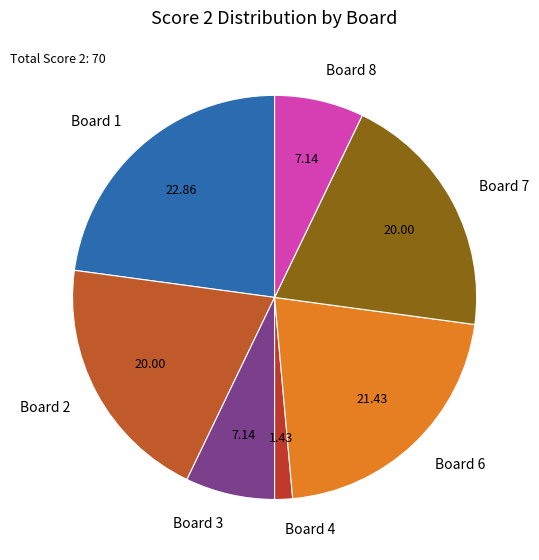

Between Board 7 and Board 1, which is larger?

Board 1